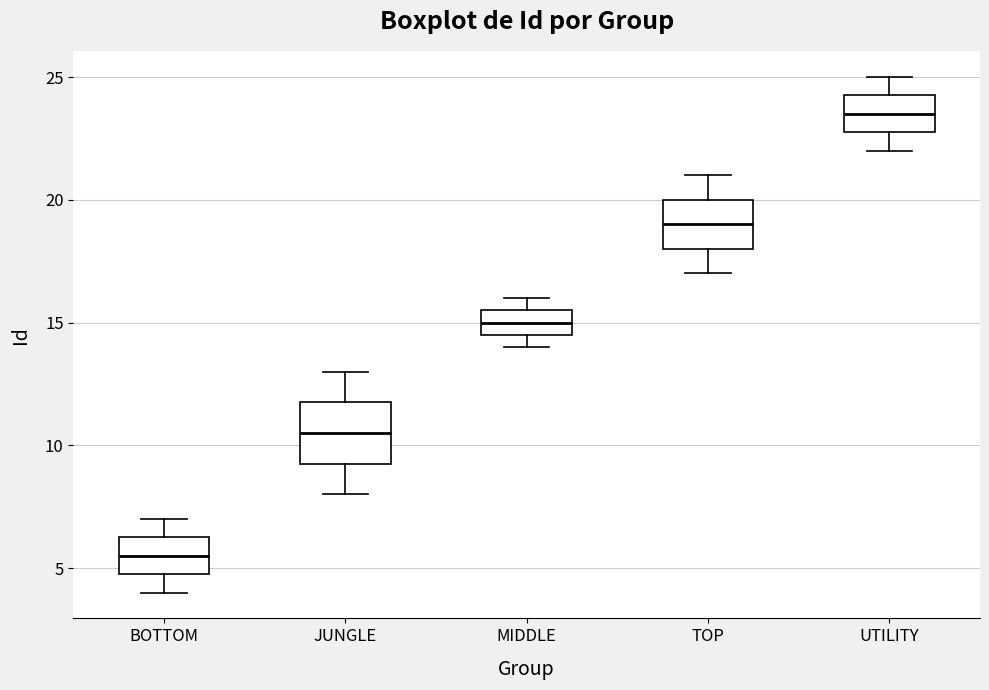

Reading left to right, read every box against the y-axis: the position of its median line, the range the box covers, and the ends of its whiskers. The values are not printed on the chart, so give them approximately, as read against the axis.

BOTTOM: median 5.5, box 5.0 to 6.5, whiskers 4.0 to 7.0
JUNGLE: median 10.5, box 9.5 to 12.0, whiskers 8.0 to 13.0
MIDDLE: median 15.0, box 14.5 to 15.5, whiskers 14.0 to 16.0
TOP: median 19.0, box 18.0 to 20.0, whiskers 17.0 to 21.0
UTILITY: median 23.5, box 23.0 to 24.5, whiskers 22.0 to 25.0